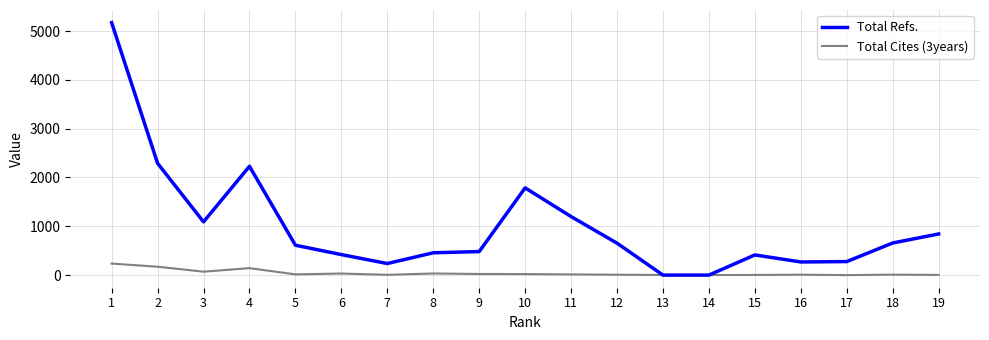

Where does the Total Refs. series first go above 612?

1